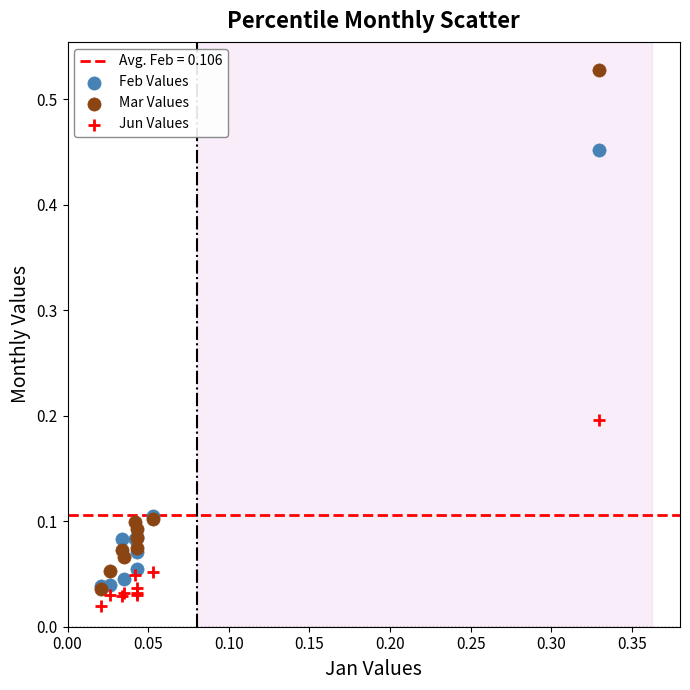

Which series has the largest Y range (max minus min)?

Mar Values